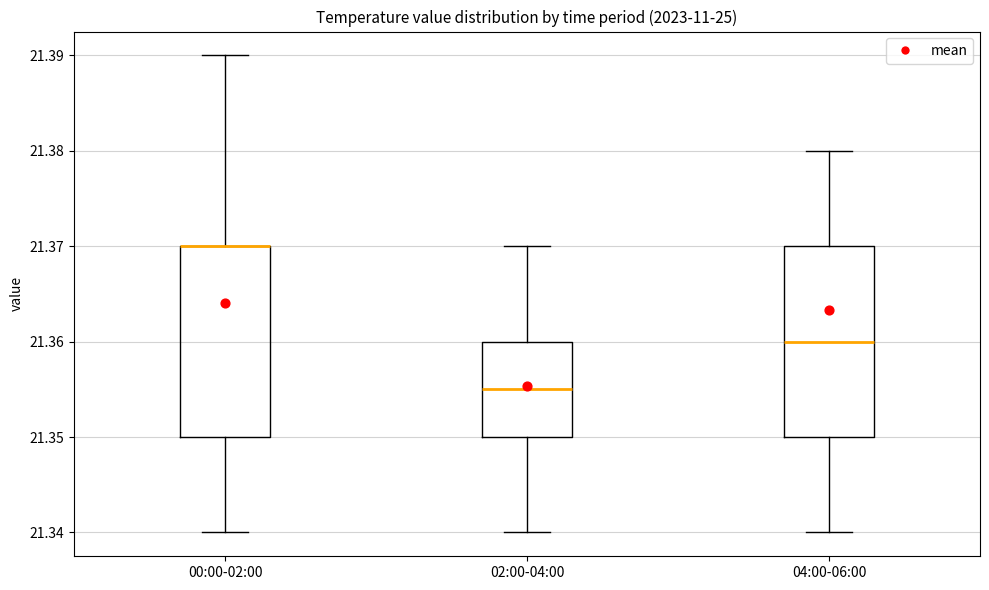

Reading left to right, read every box against the y-axis: the position of its median line, the range the box covers, and the ends of its whiskers. The values are not printed on the chart, so give them approximately, as read against the axis.

00:00-02:00: median 21.370 (drawn on the box's upper edge), box 21.350 to 21.370, whiskers 21.340 to 21.390
02:00-04:00: median 21.355, box 21.350 to 21.360, whiskers 21.340 to 21.370
04:00-06:00: median 21.360, box 21.350 to 21.370, whiskers 21.340 to 21.380